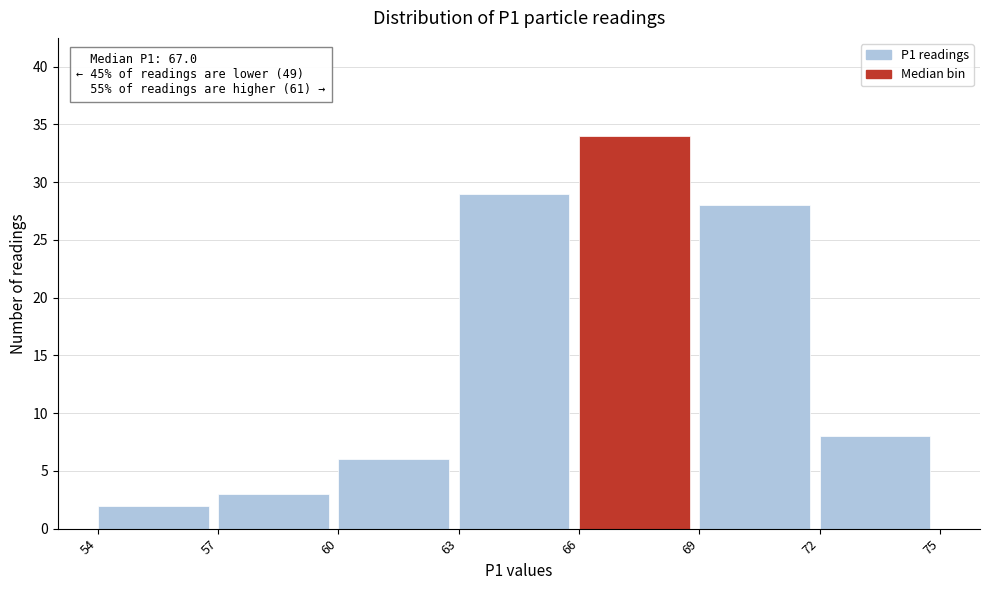

Over which range of the x-axis is the bar tallest?

66 to 69